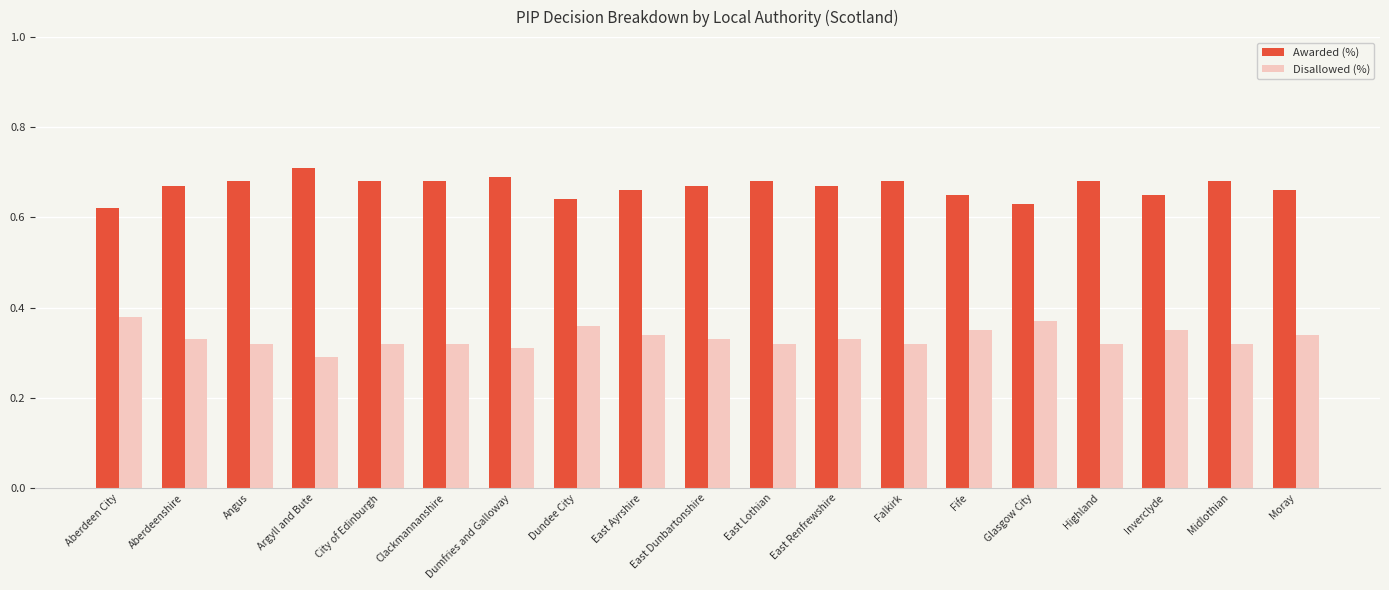

What is the sum of the Awarded (%) values at Moray and Falkirk?

1.3